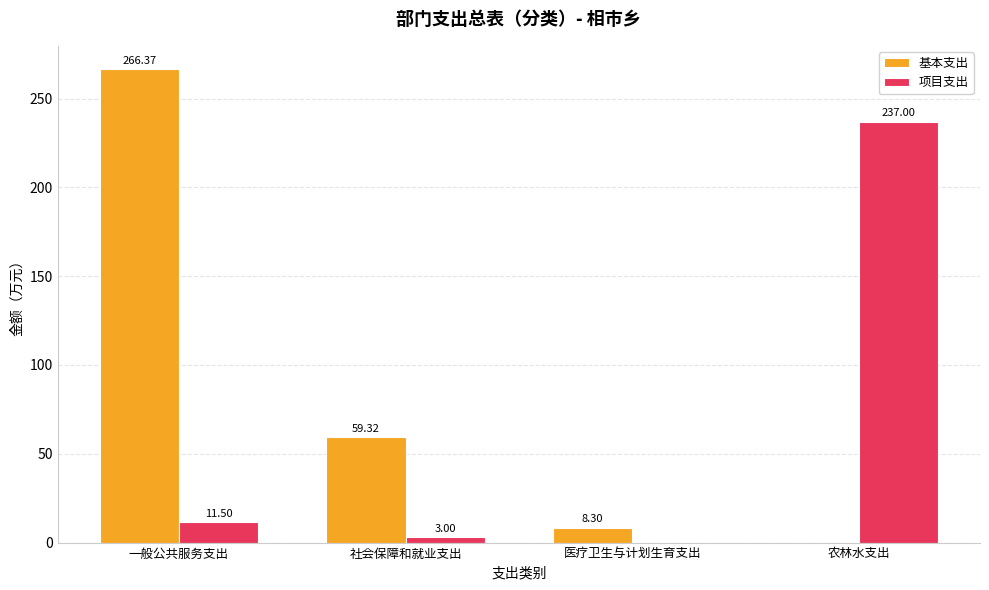

Which series changed the most between 一般公共服务支出 and 社会保障和就业支出?

基本支出